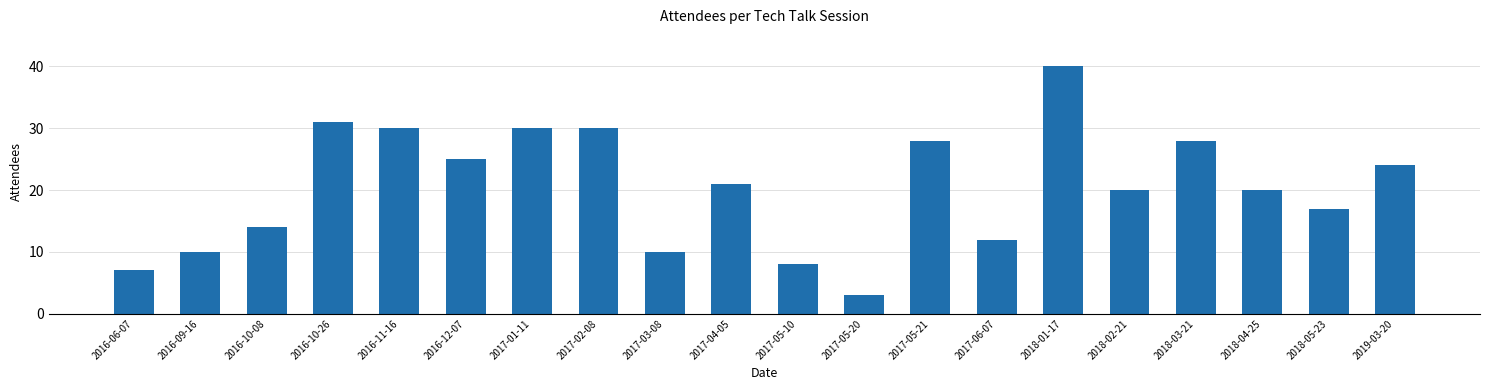

What is the difference between the second highest and second lowest values?

24